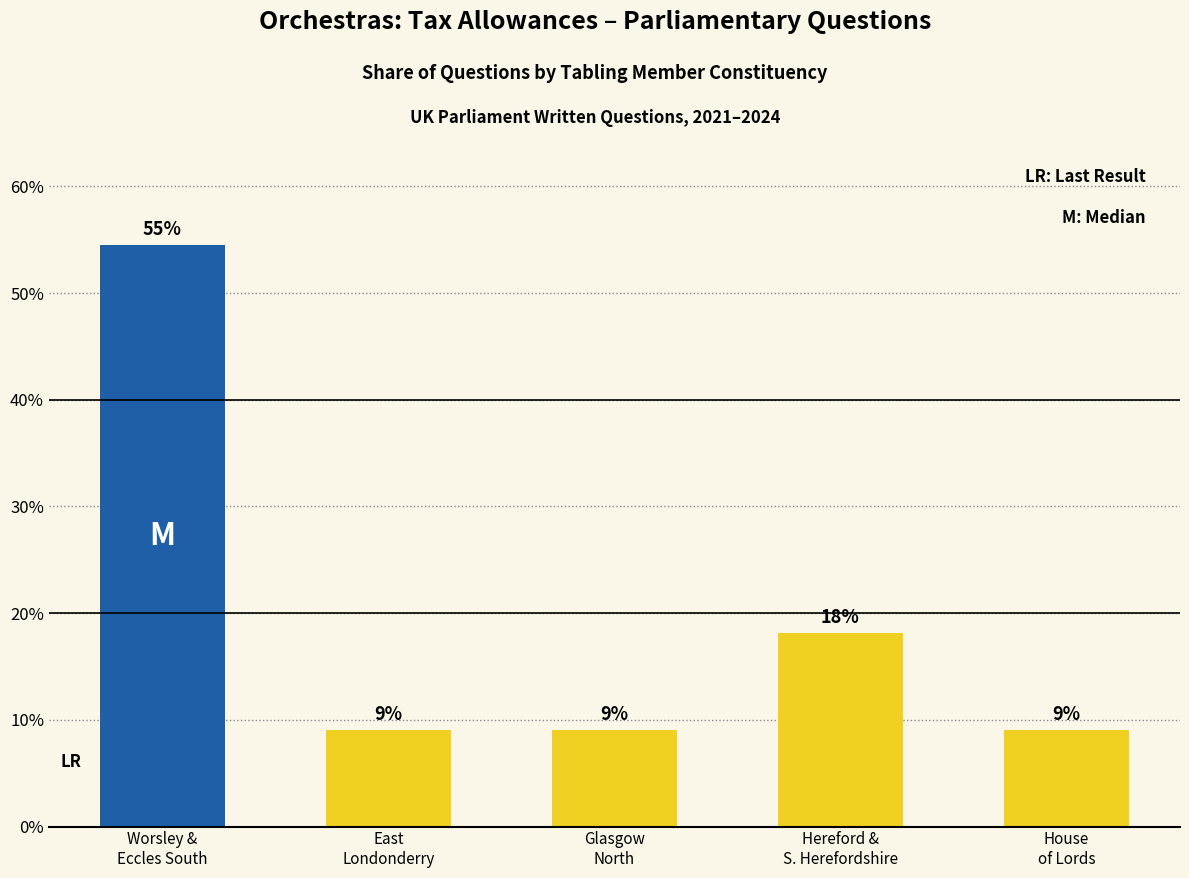

Are the bars horizontal?

No